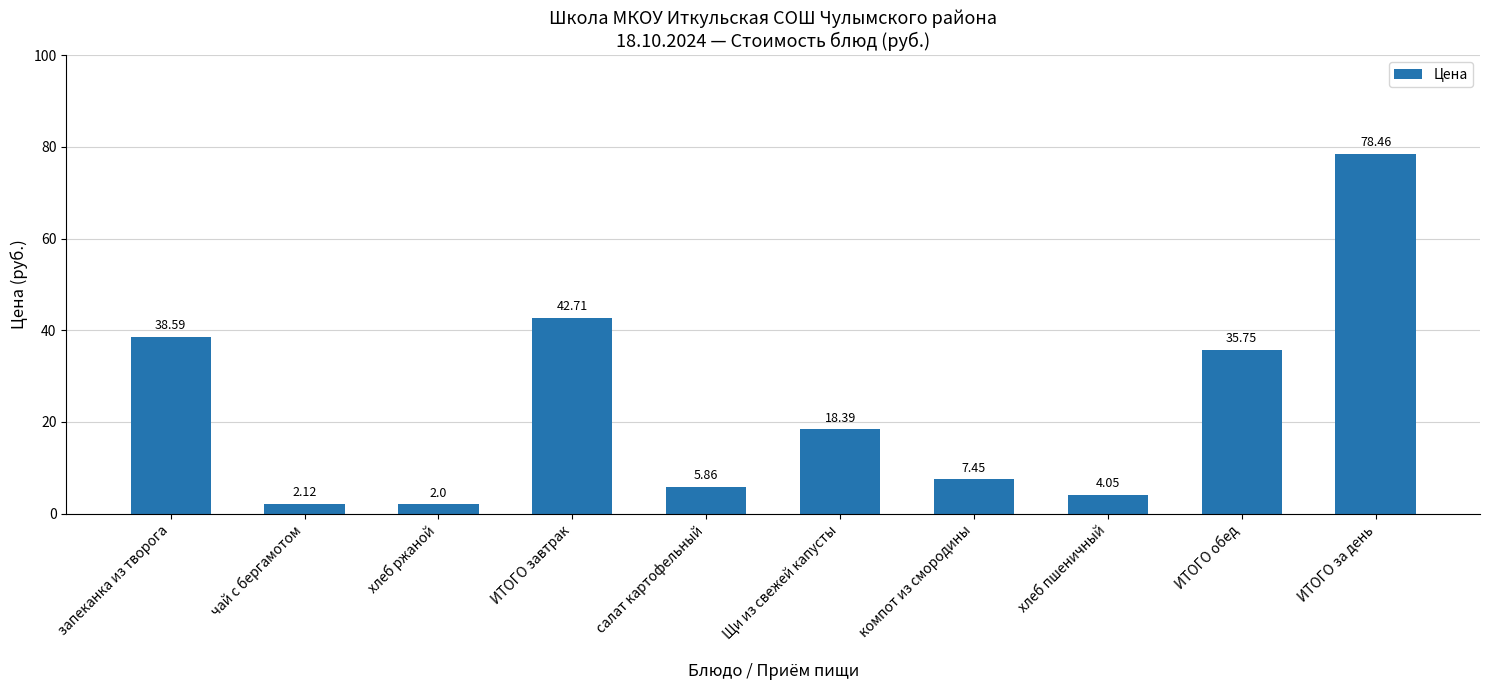

Between ИТОГО обед and ИТОГО завтрак, which is larger?

ИТОГО завтрак